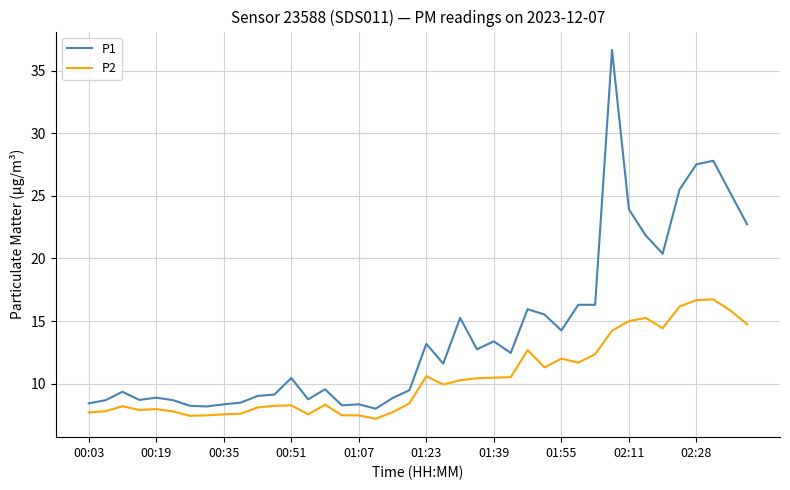

Which series has the largest total across all categories?

P1